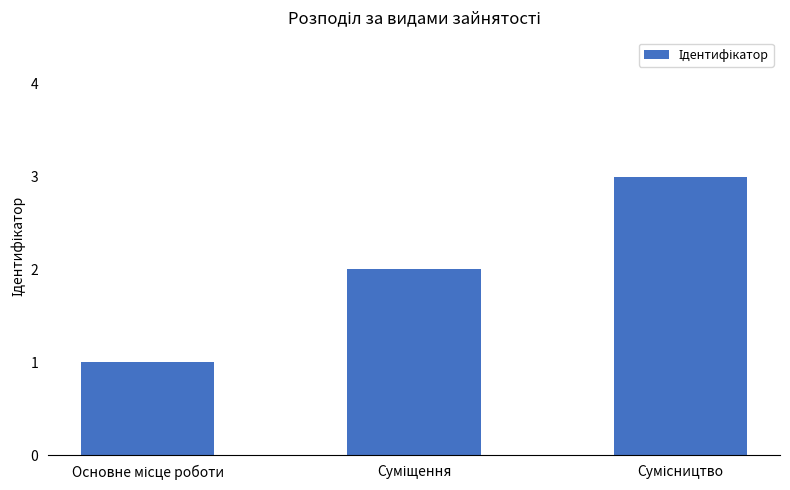

Reading left to right, extract all data points from this chart.

1	2	3